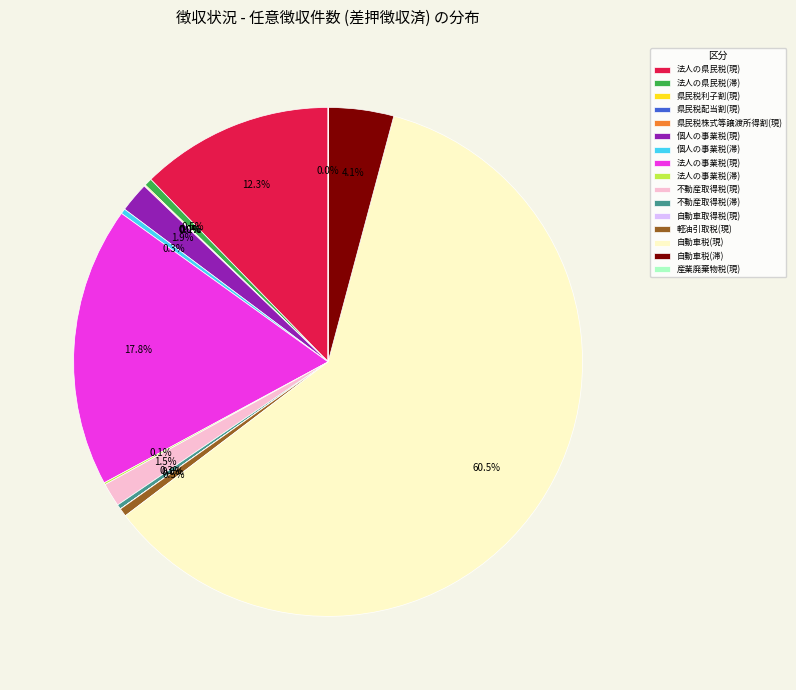

Which category has the biggest portion of the pie?

自動車税(現)